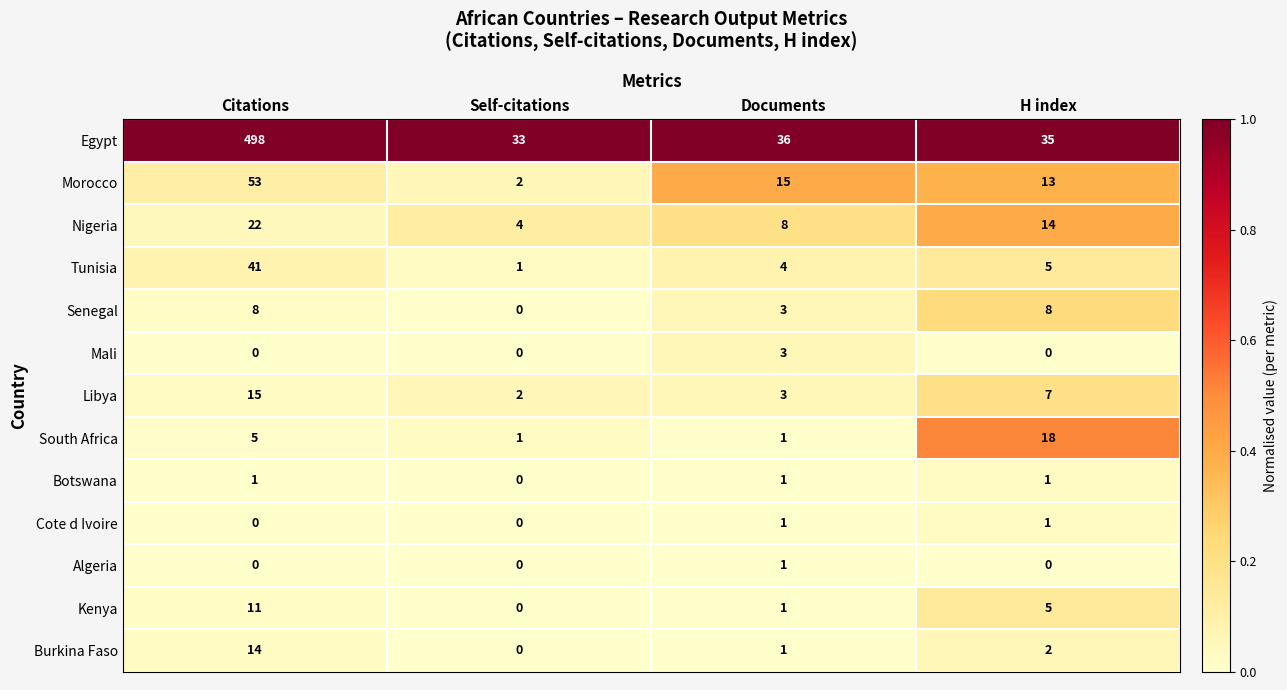

At which category is the sum across all series the highest?

Citations